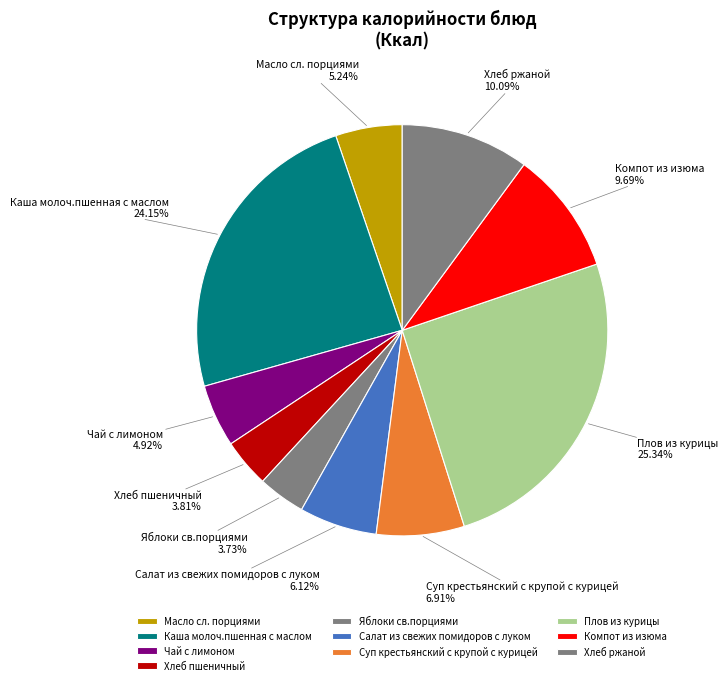

What is the total percentage of Компот из изюма and Чай с лимоном?

14.6%